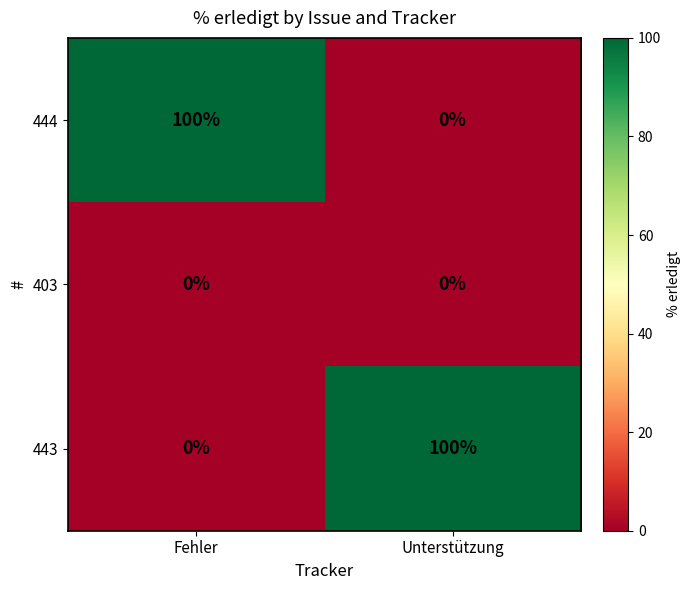

Reading left to right, transcribe all the data shown in this chart.

444: 100	0
403: 0	0
443: 0	100